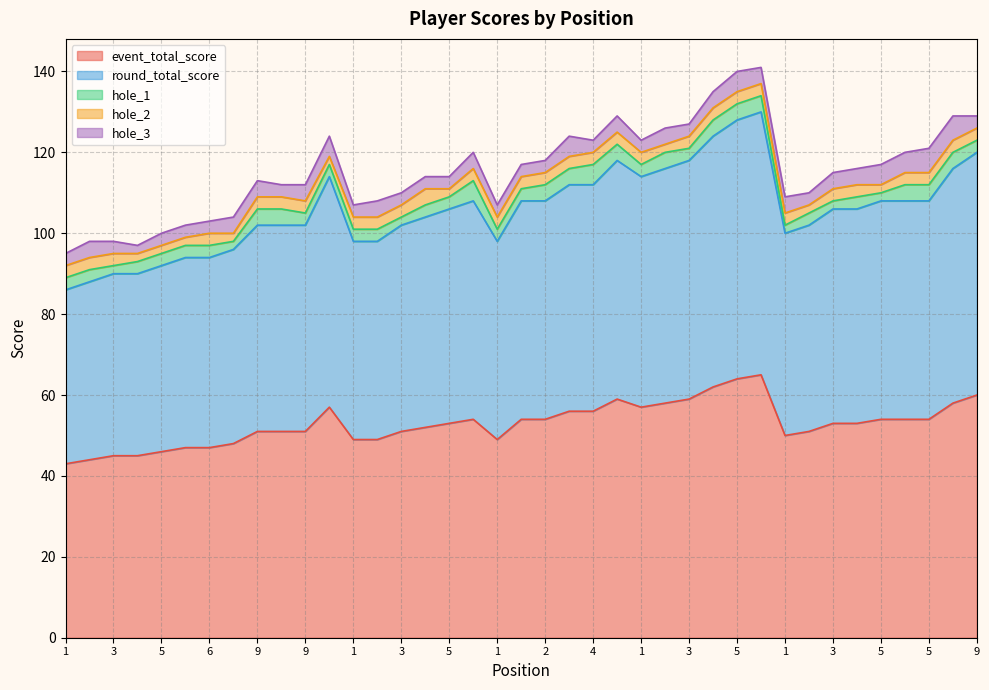

True or false: hole_3 and event_total_score intersect in this chart.

False